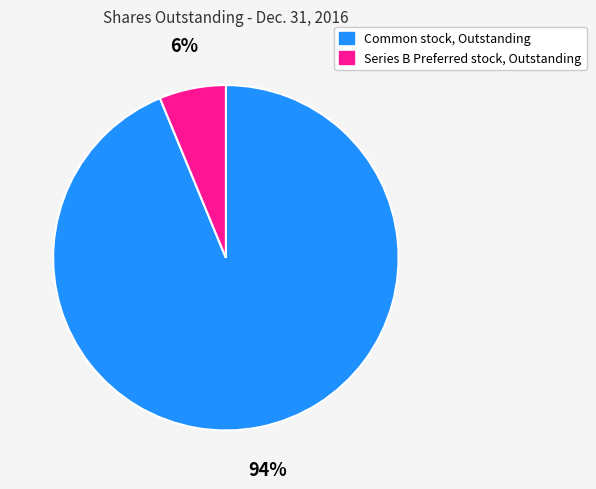

Does any single category account for the majority?

Yes